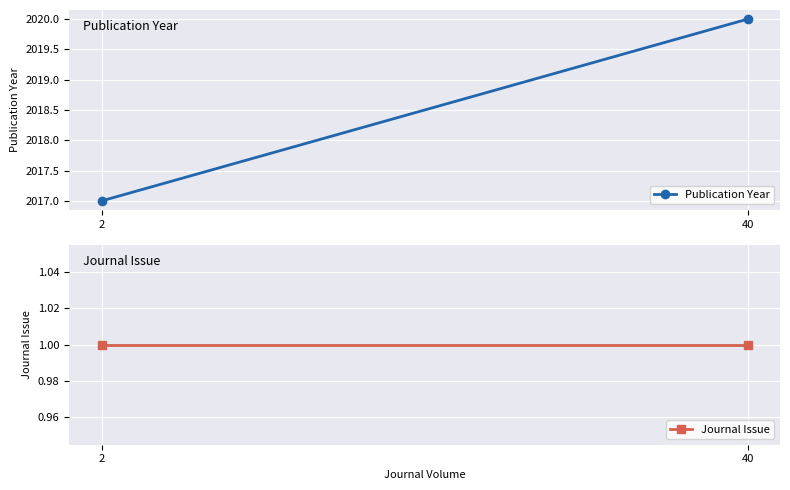

How many lines are shown in the chart?

2